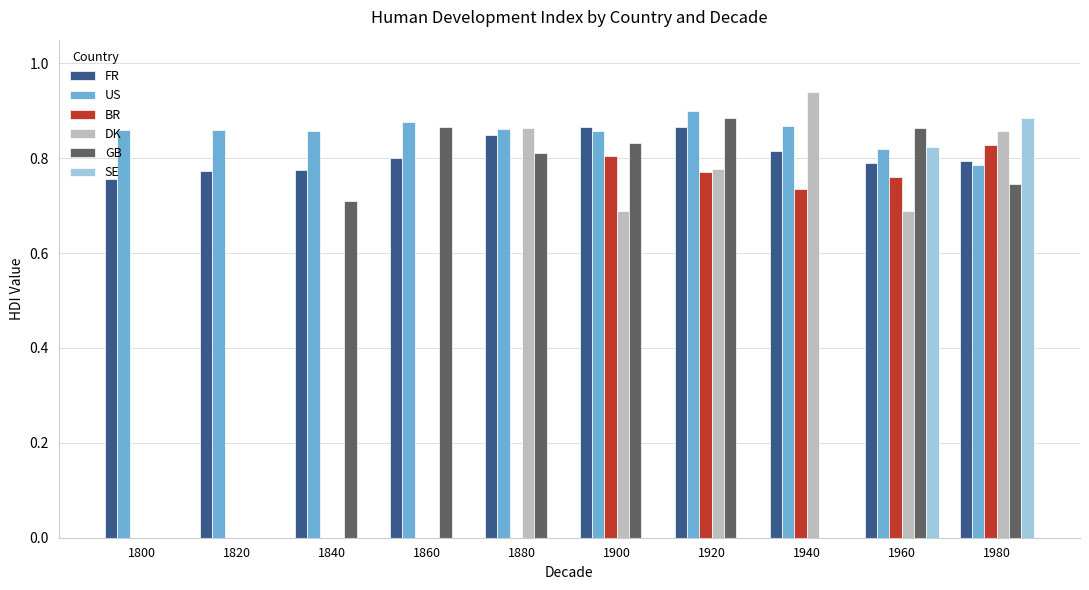

Is the value of DK at 1840 greater than the value of FR at 1920?

No